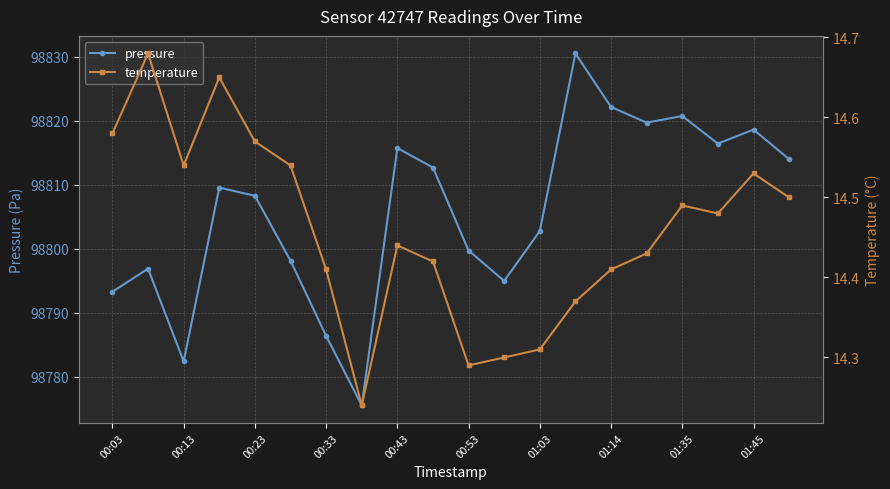

What is the minimum value for pressure?

98775.5